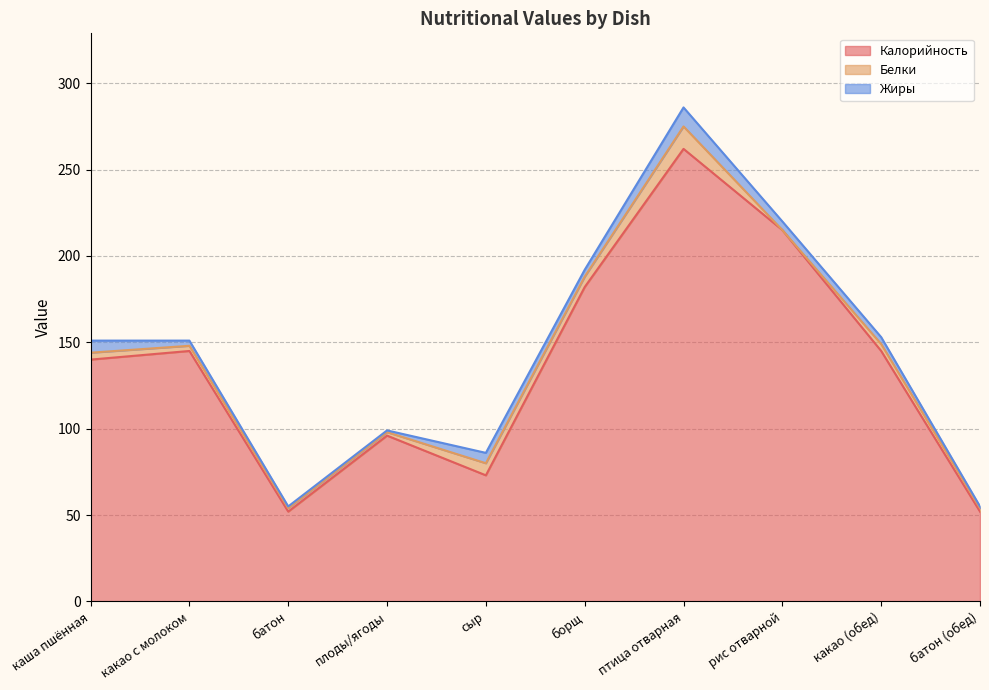

What is the average value of the Жиры series?

4